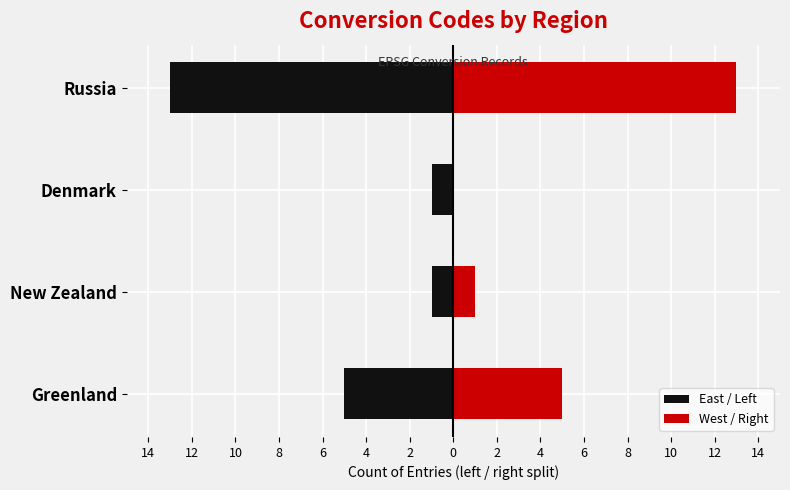

Which series has the largest total across all categories?

East / Left